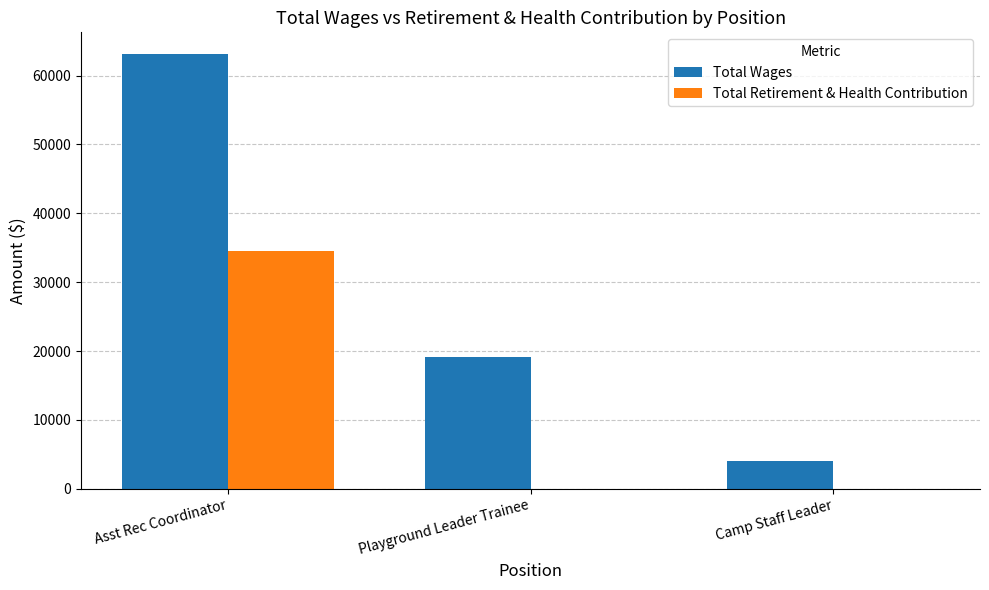

Are the bars grouped side by side (vs. stacked)?

Yes